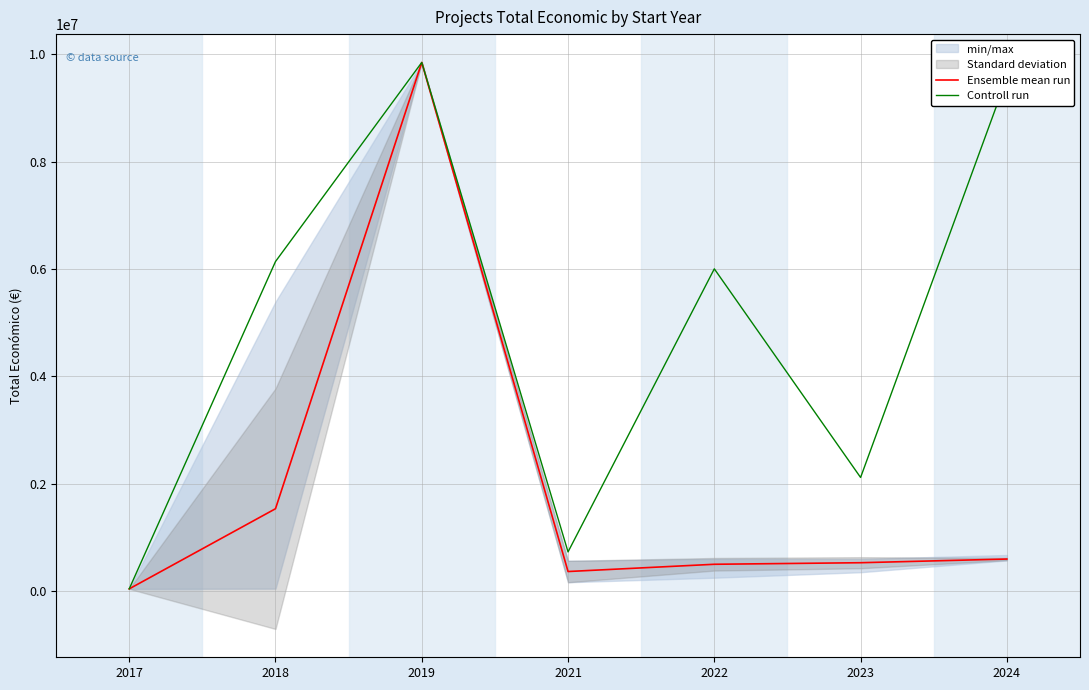

What is the lowest value of the Ensemble mean run series?

42072.0